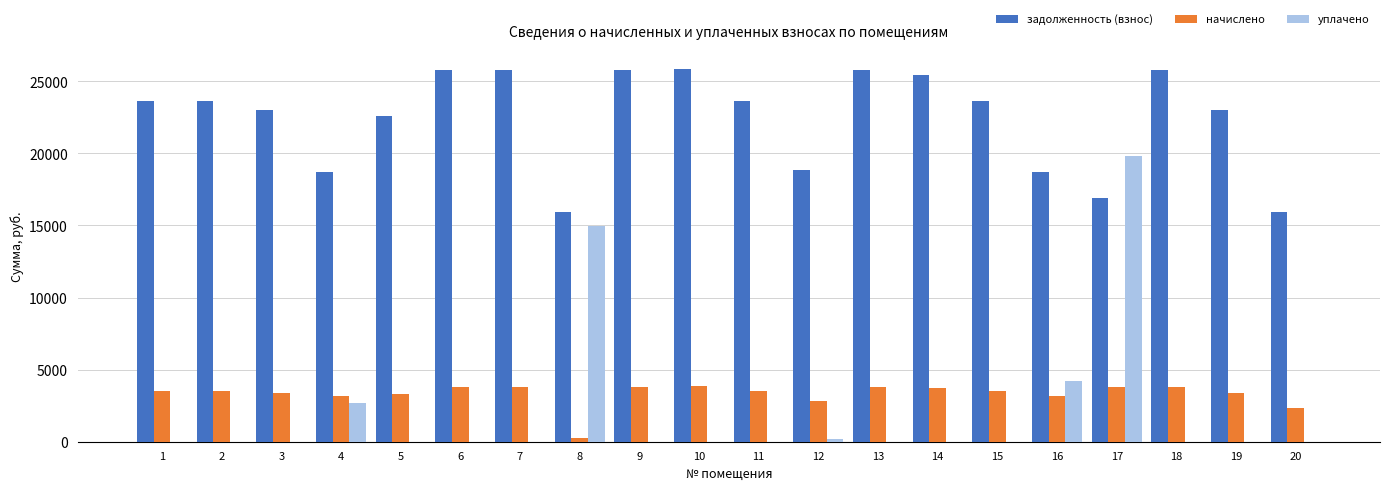

Between 13 and 19, which series saw the biggest shift?

задолженность (взнос)